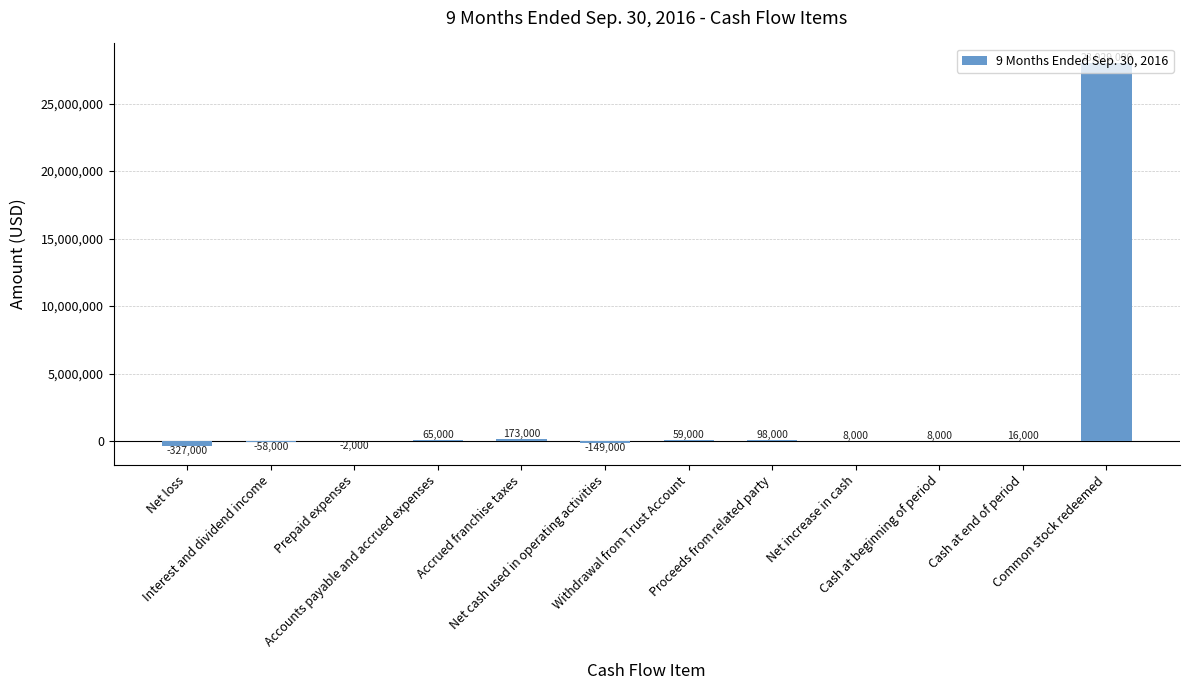

What is the change in value from Accounts payable and accrued expenses to Cash at beginning of period?

-57000